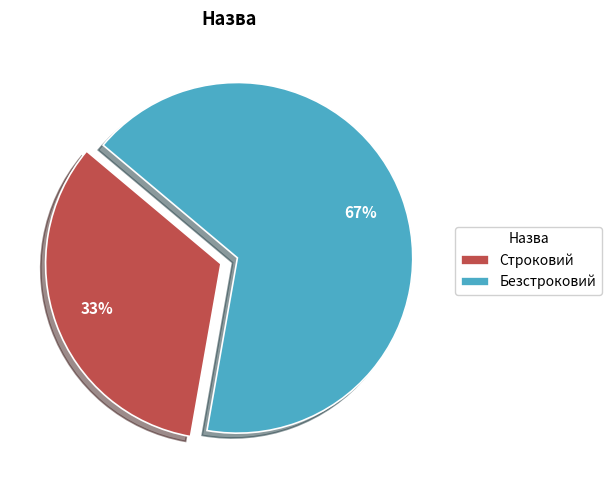

Is it true that Безстроковий is 67% of the pie?

True